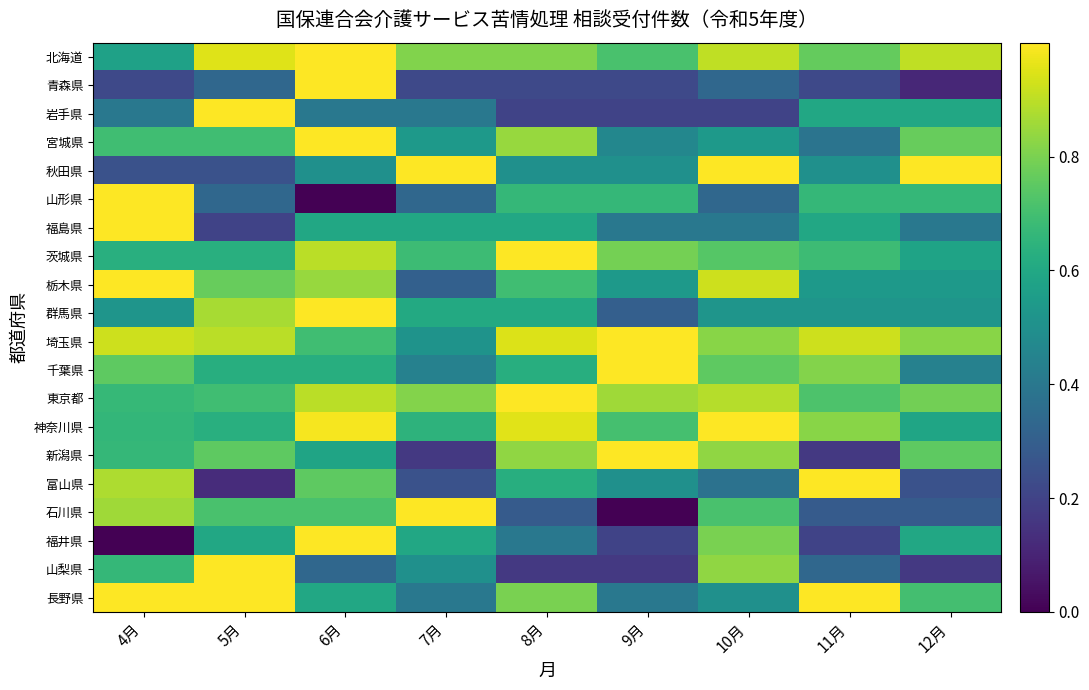

Which series has the largest range (max minus min)?

山形県